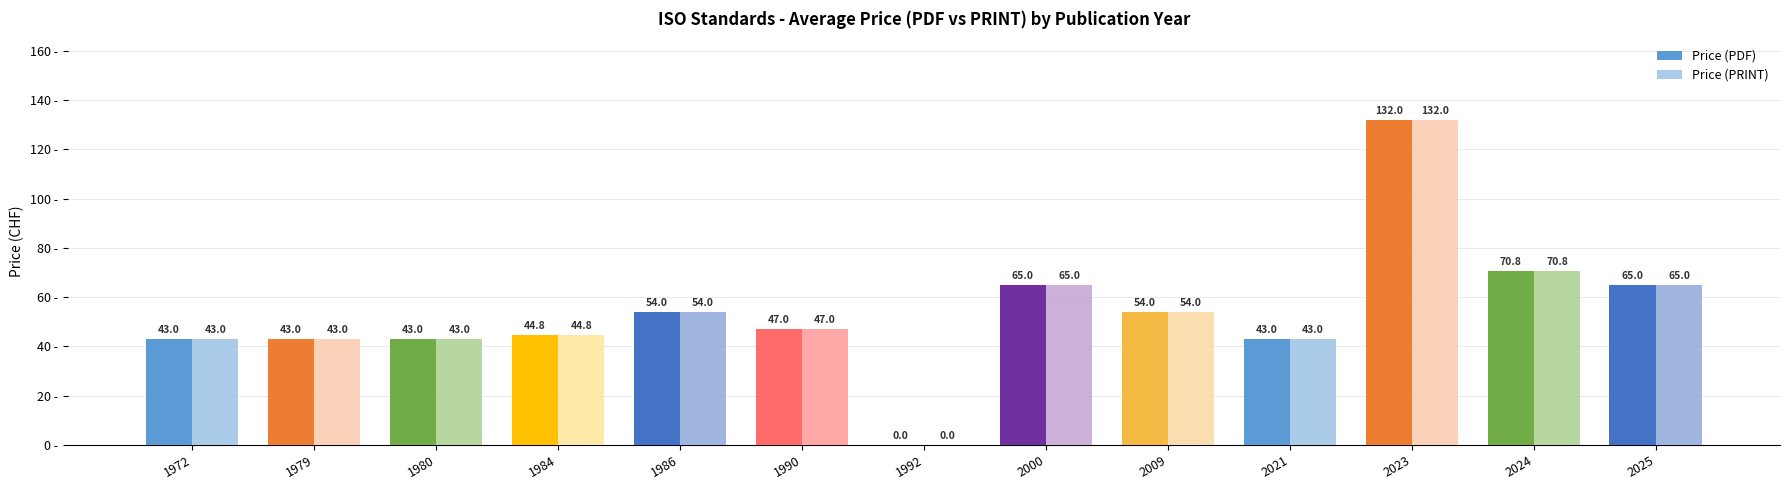

Are the bars horizontal?

No